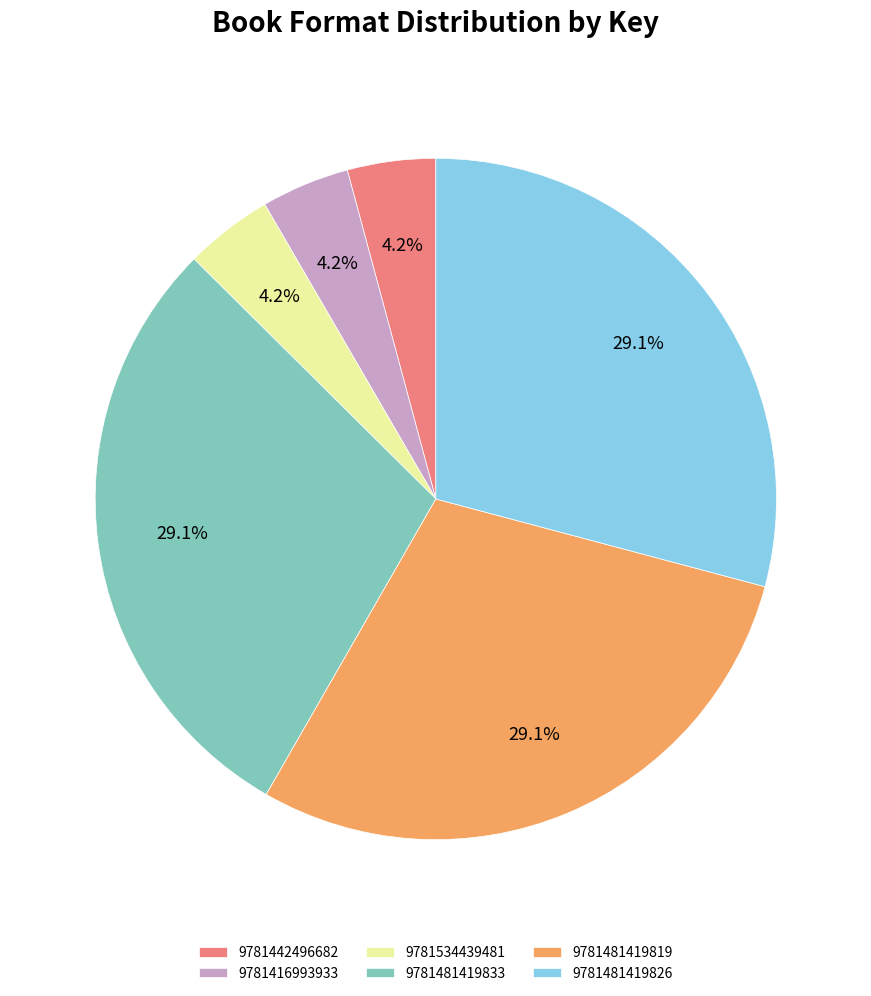

What percentage is the 9781416993933 slice, to the nearest percent?

4%